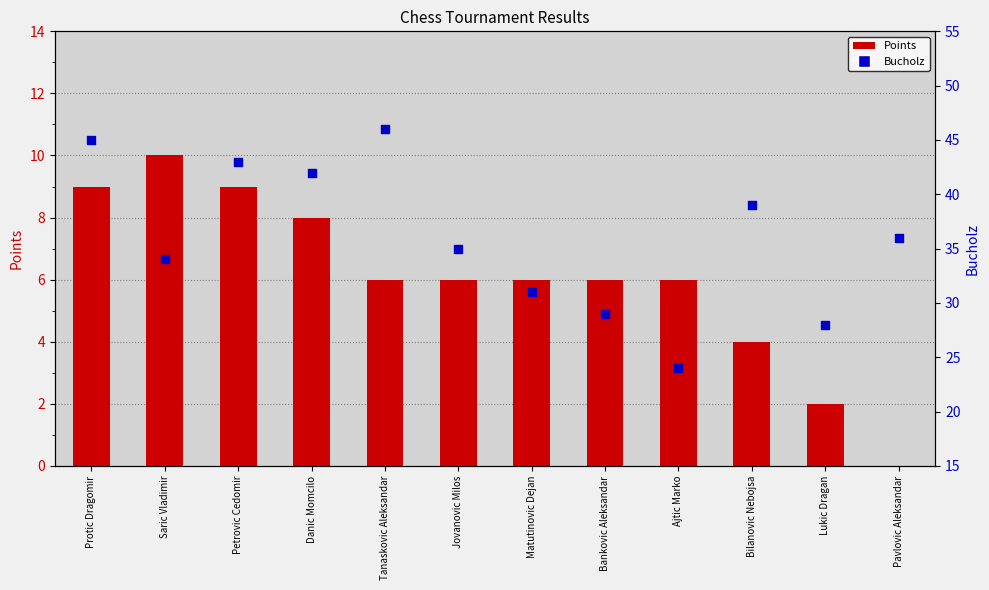

What is the total value across all series at Ajtic Marko?

30